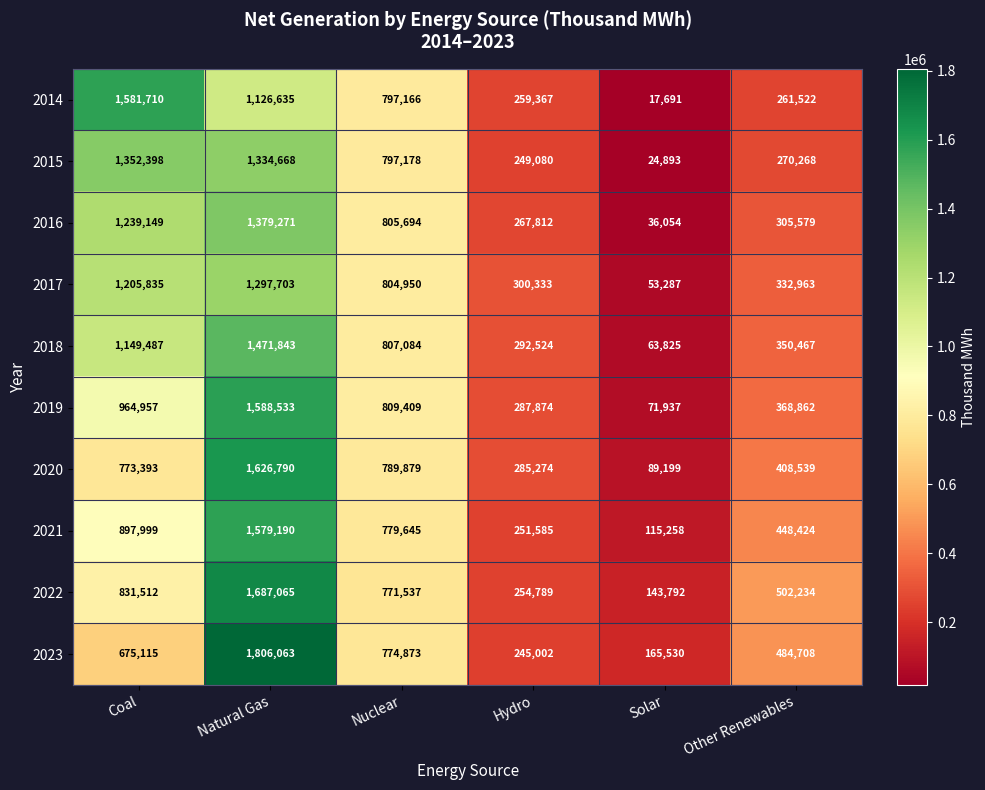

What is the sum of the 2018 values at Nuclear and Natural Gas?

2278927